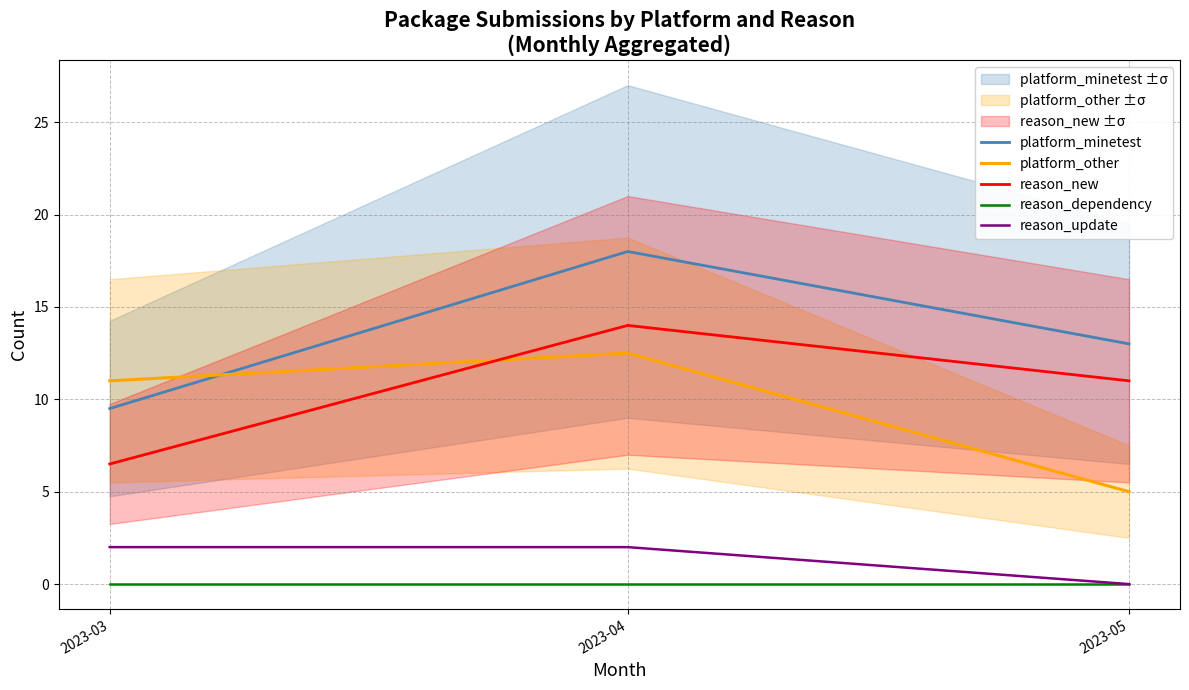

Between 2023-03 and 2023-05, which is larger?

2023-05